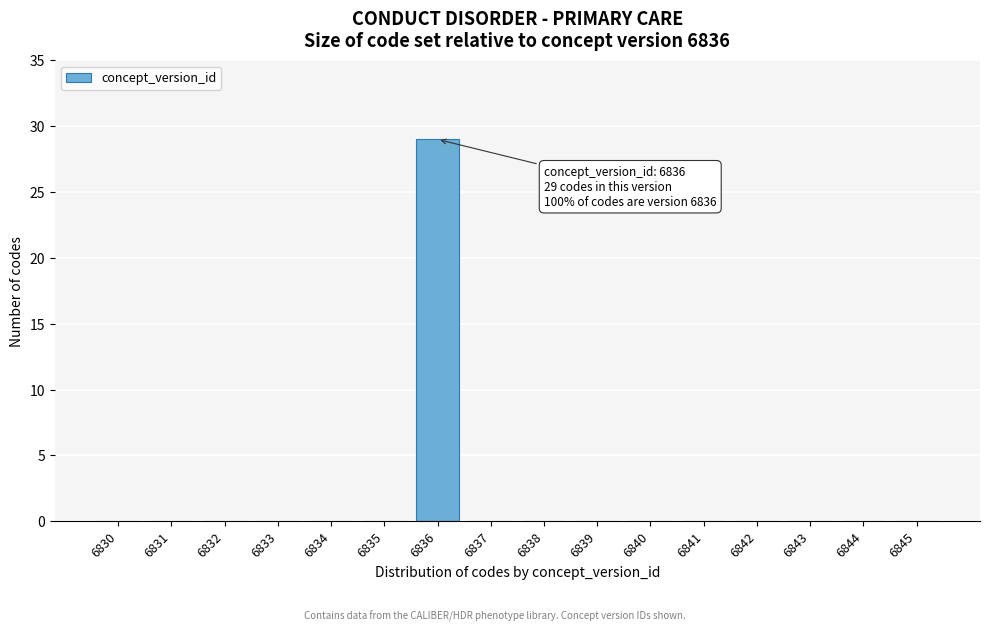

Reading left to right, what are all the values shown in this chart?

6830=0	6831=0	6832=0	6833=0	6834=0	6835=0	6836=29	6837=0	6838=0	6839=0	6840=0	6841=0	6842=0	6843=0	6844=0	6845=0